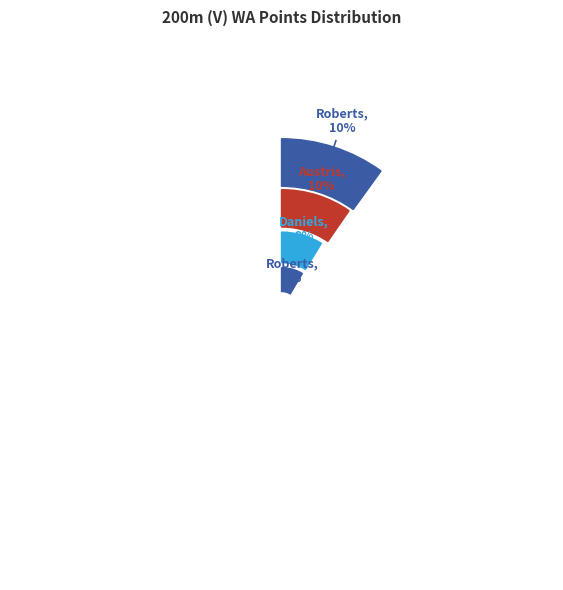

True or false: Ritvars Kalniņš accounts for 20% of the total.

False